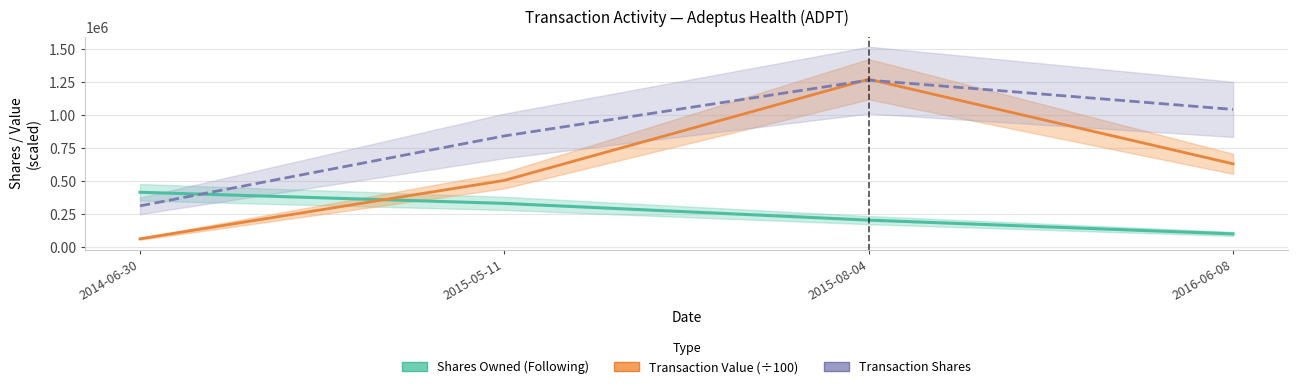

Which series ends up on top after the final intersection of Shares Owned (Following) and Transaction Shares?

Transaction Shares